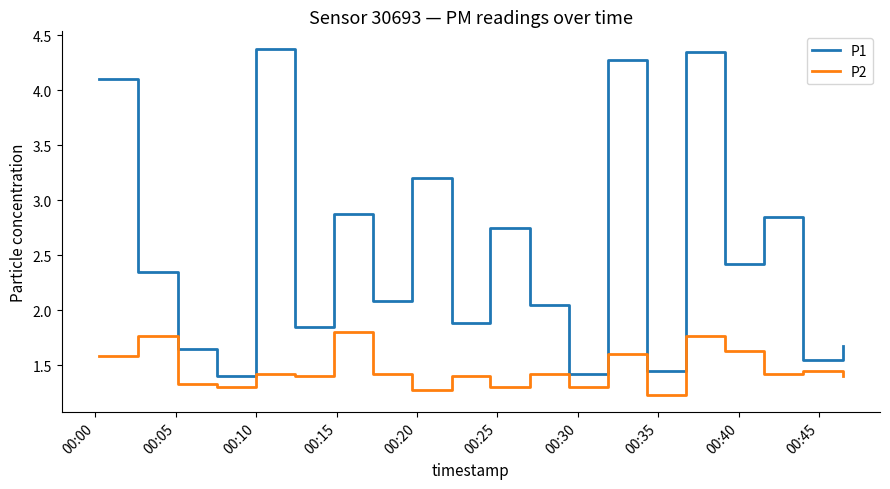

Which series has the largest total across all categories?

P1